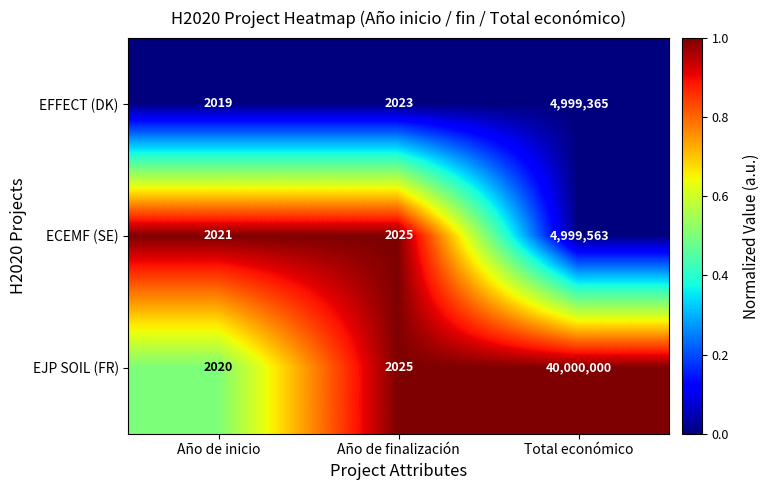

At which category is the sum across all series the highest?

Total económico